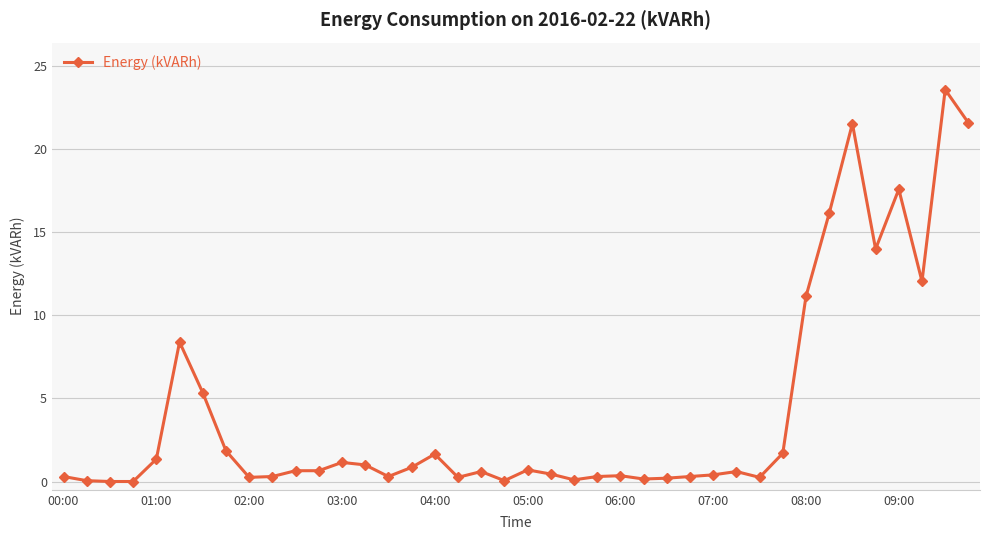

True or false: there are more than 1 points higher than both neighbors.

True